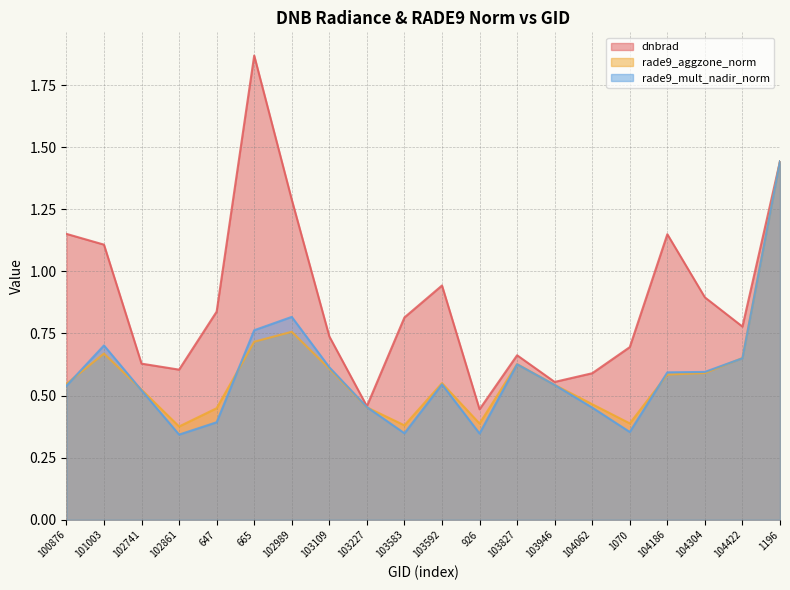

At which category does dnbrad reach its first local valley?

102861